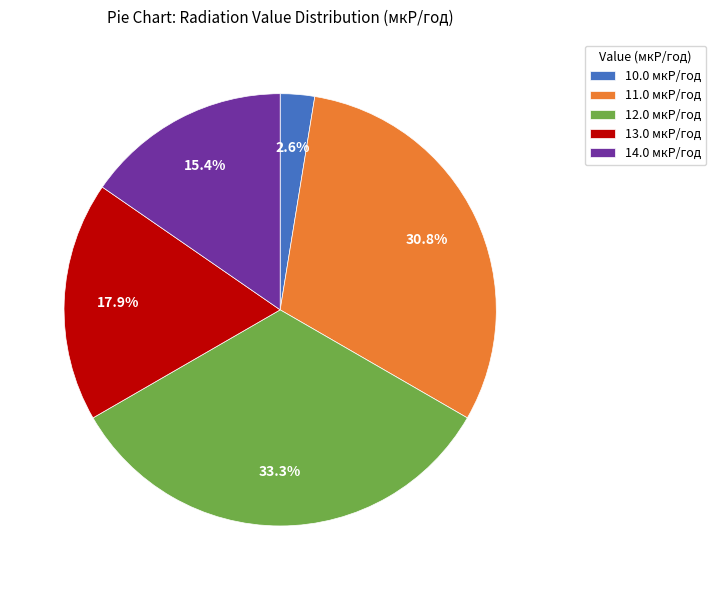

Is there a majority slice in this chart?

No